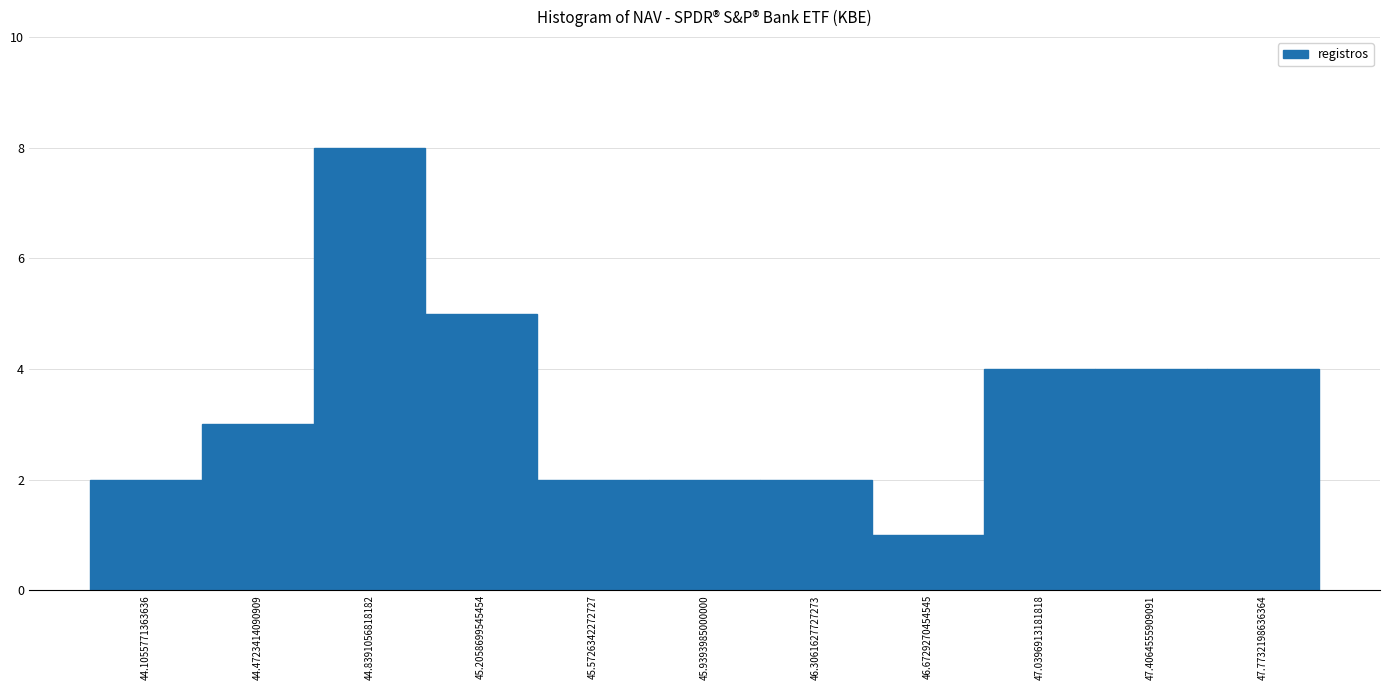

Reading left to right, list every bar in this chart as the range it spans on the x-axis followed by its height. Neither the bar edges nor the heights are printed on the chart, so give them approximately, as read against the axes.

43.90 to 44.30: 2
44.30 to 44.65: 3
44.65 to 45.00: 8
45.00 to 45.40: 5
45.40 to 45.75: 2
45.75 to 46.10: 2
46.10 to 46.50: 2
46.50 to 46.85: 1
46.85 to 47.20: 4
47.20 to 47.60: 4
47.60 to 47.95: 4